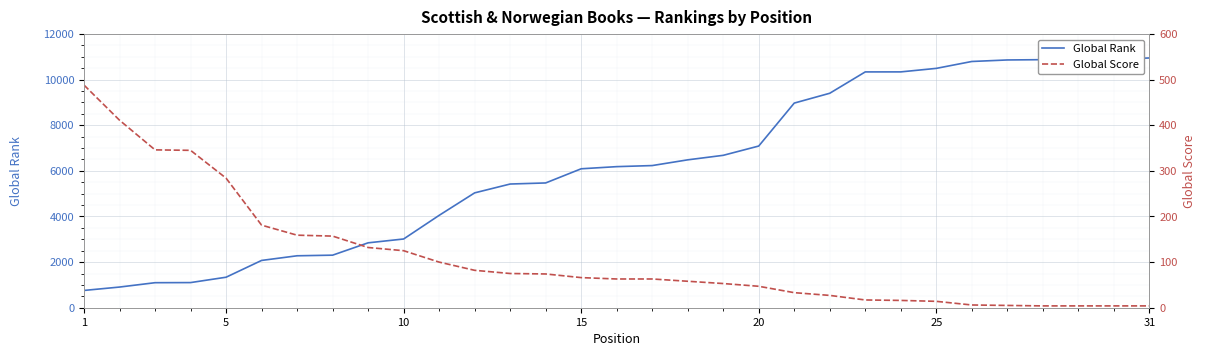

What is the maximum value for Global Rank?

10949